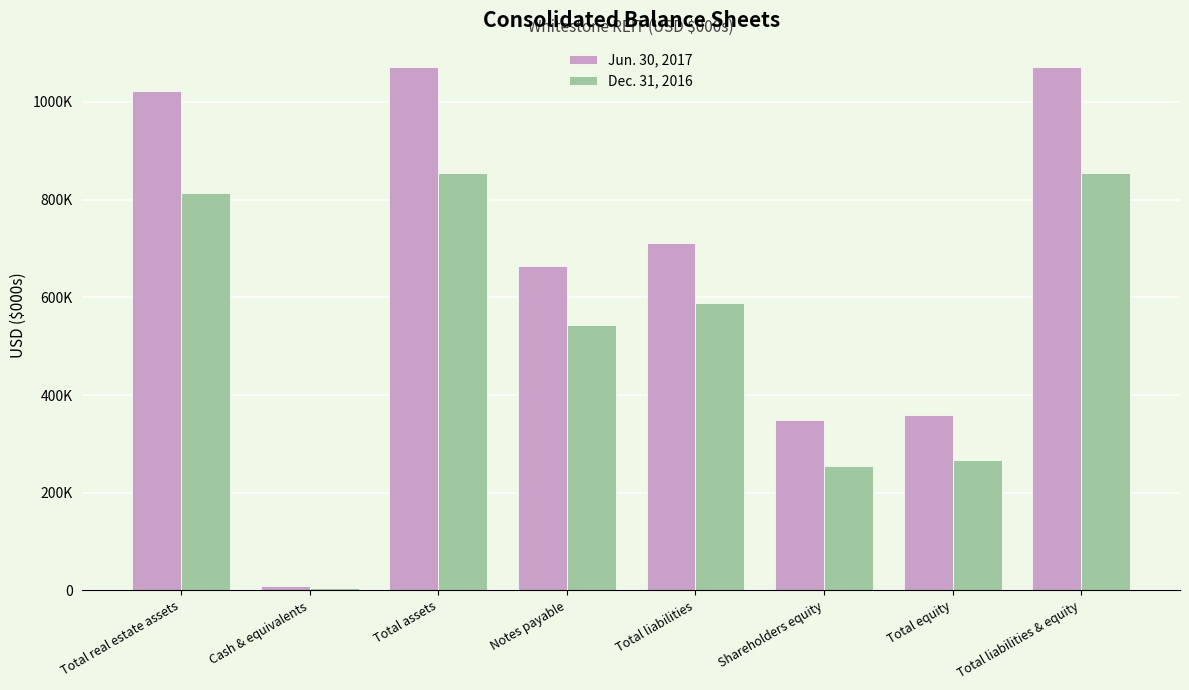

Does the chart contain stacked bars?

No